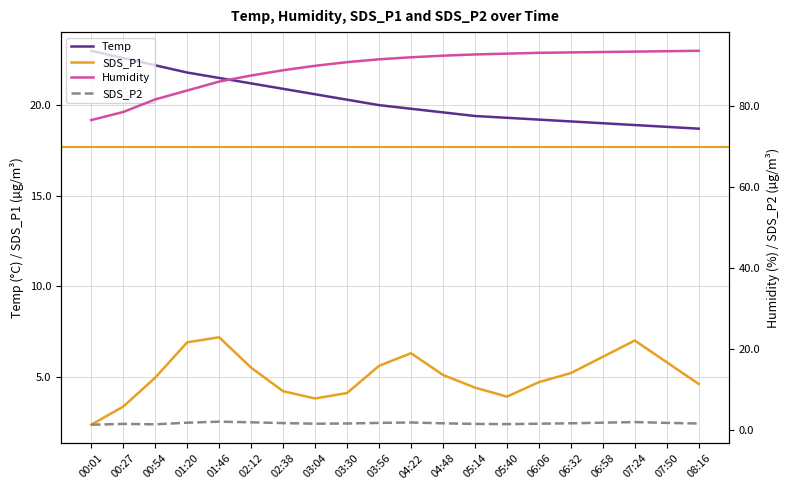

At which label does SDS_P1 first exceed 5?

01:20